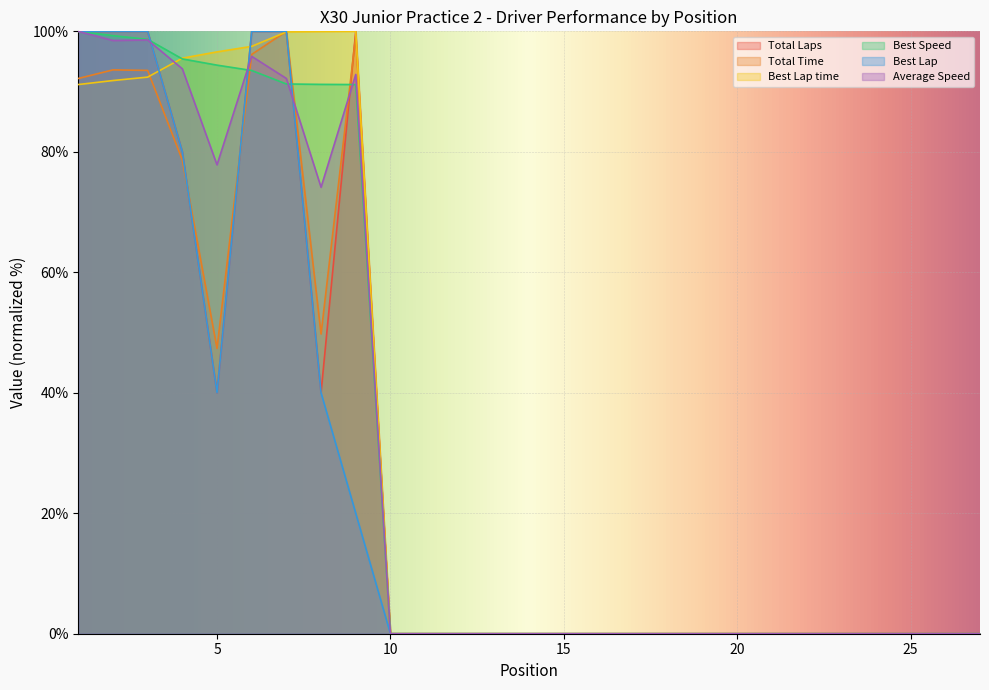

Which series has the largest total across all categories?

Best Lap time